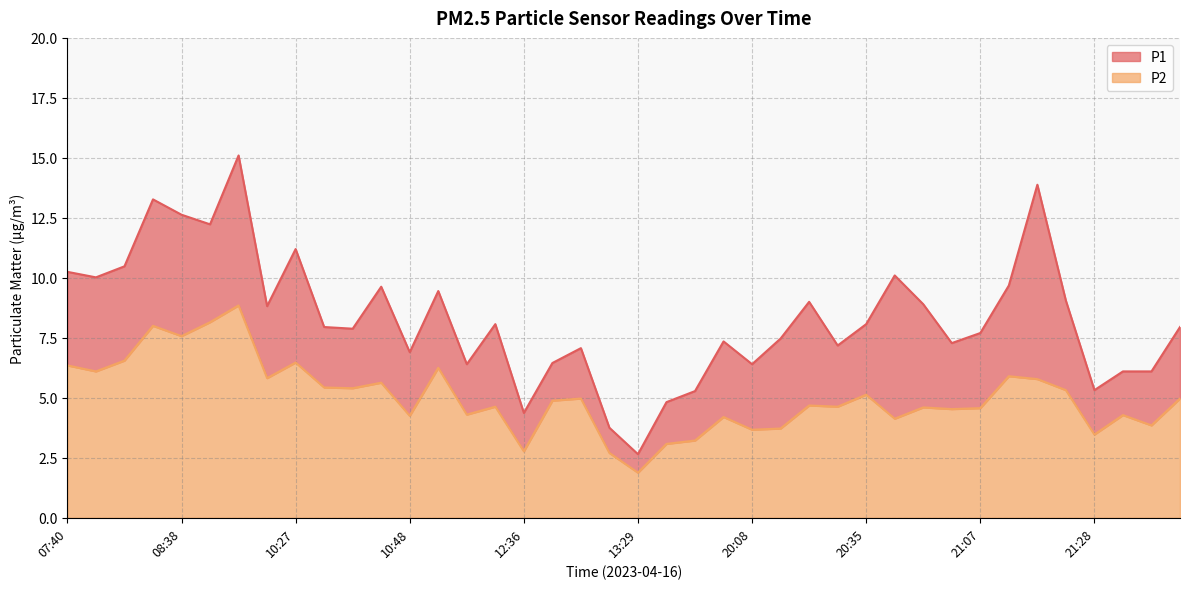

What position from the right is 21:28?

4